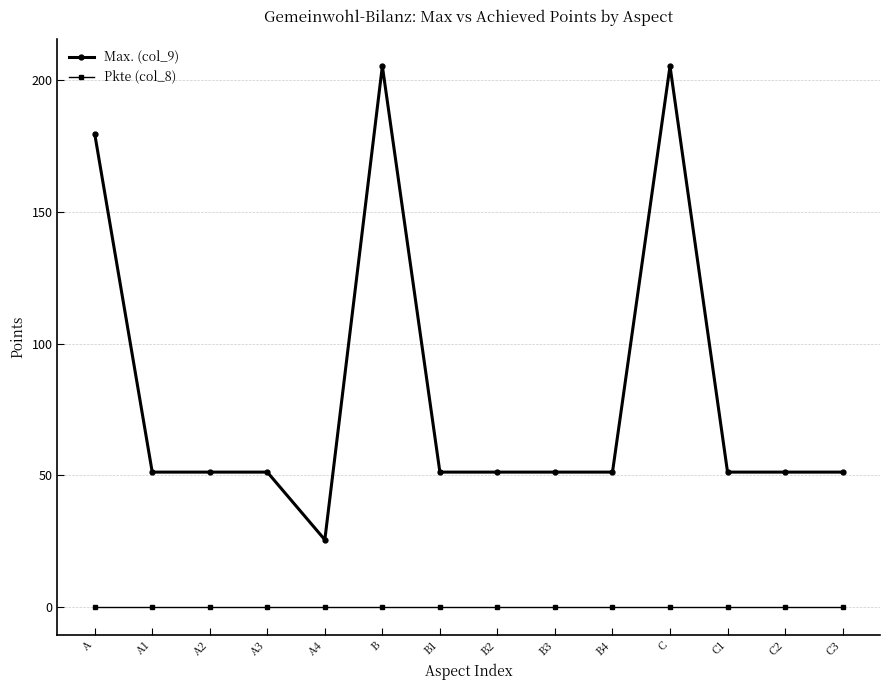

Rank the series by their average value, from lowest to highest.

Pkte (col_8), Max. (col_9)